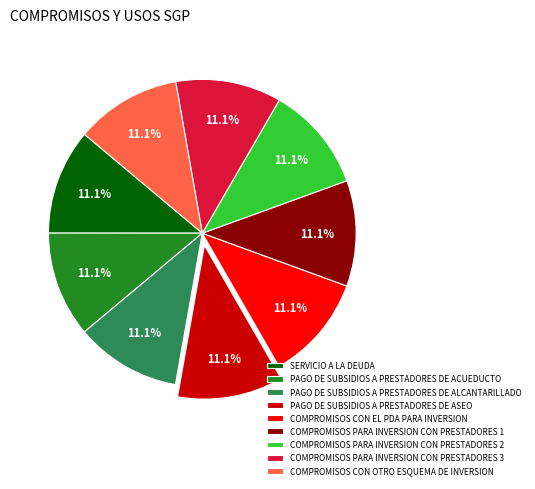

Is the sum of COMPROMISOS CON EL PDA PARA INVERSION and COMPROMISOS PARA INVERSION CON PRESTADORES 2 greater than half?

No